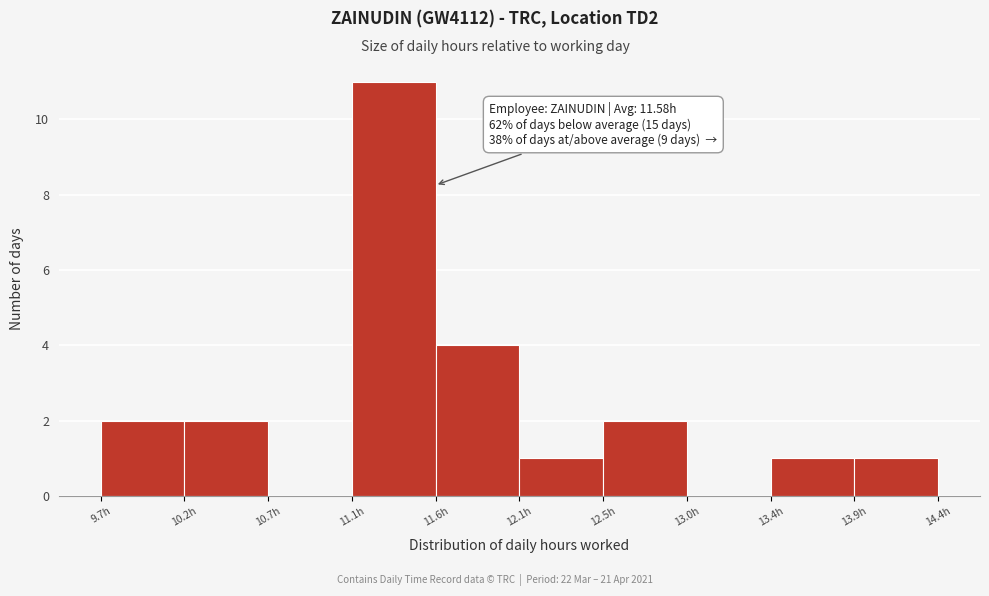

Which range on the x-axis has the tallest bar?

11.10 to 11.60